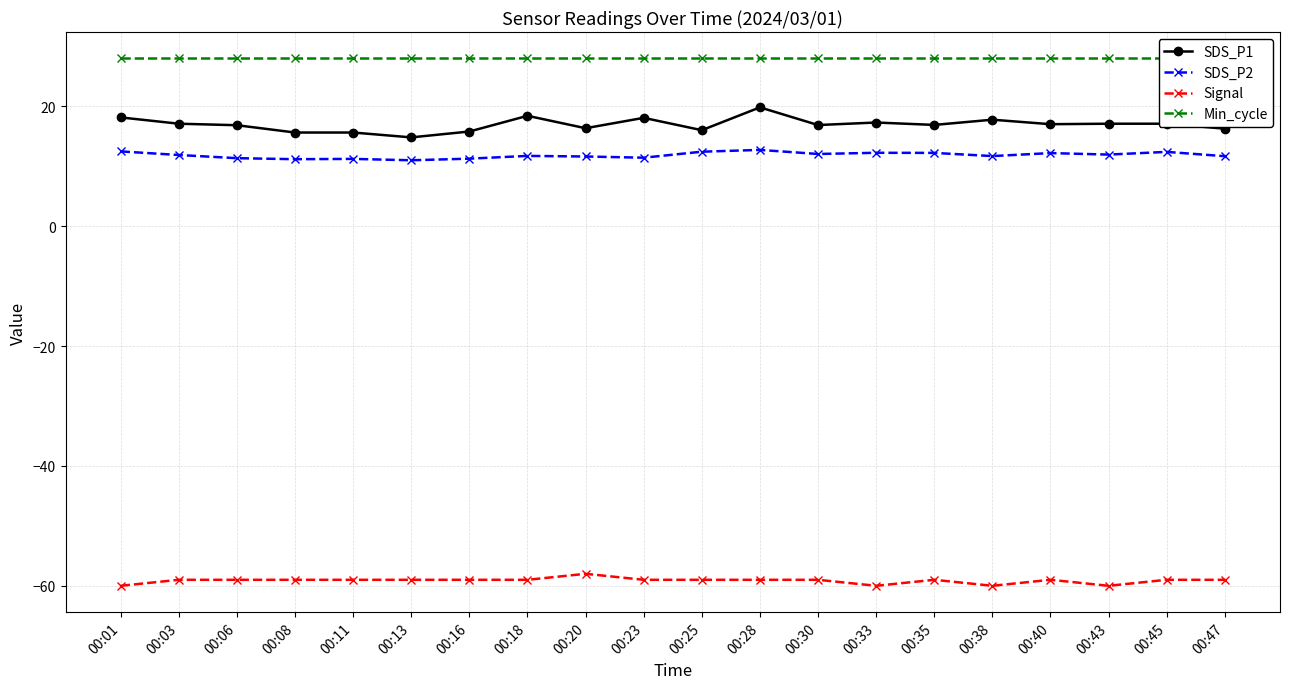

The value of Min_cycle at 00:45 is 28.0. True or false?

True